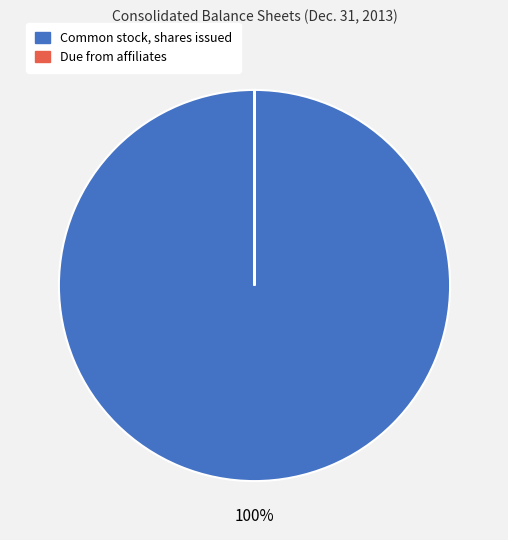

To the nearest percent, what is the average slice percentage?

50%